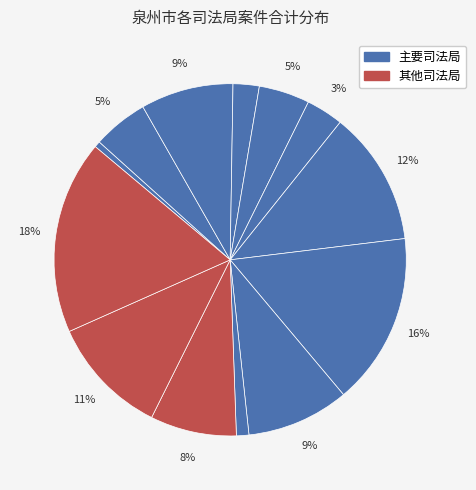

How many segments does this pie chart have?

13